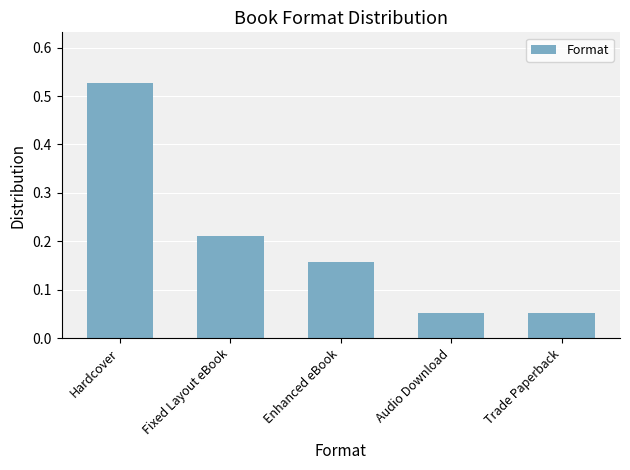

How many bars are there in total?

5